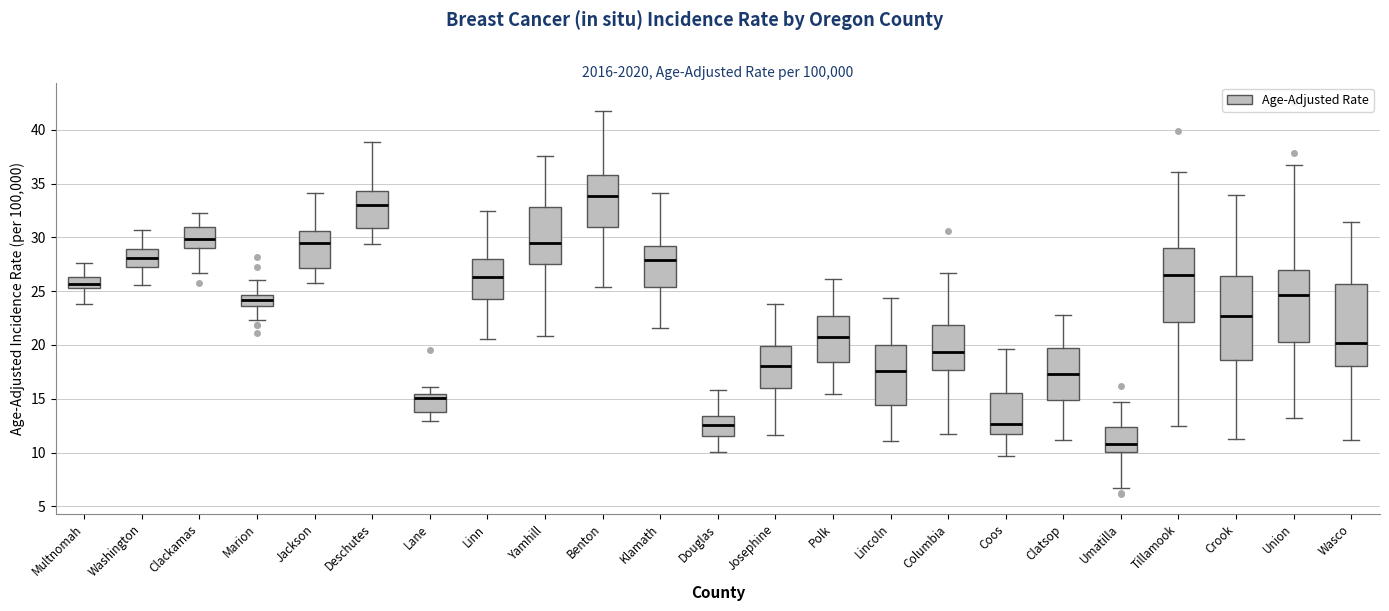

Where is the upper edge of the box for Jackson on the y-axis? The values are not printed on the chart, so give them approximately, as read against the axis.

30.5